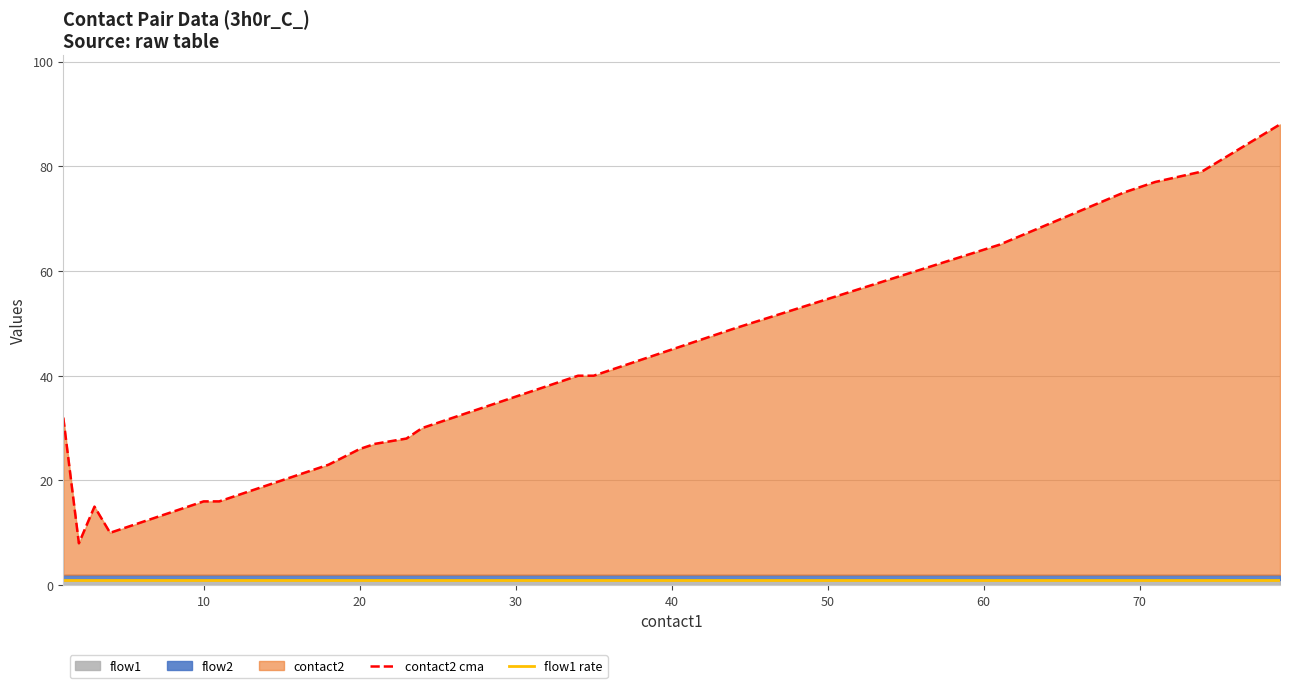

What is the value of the contact2 cma point at the 30th from the left?

75